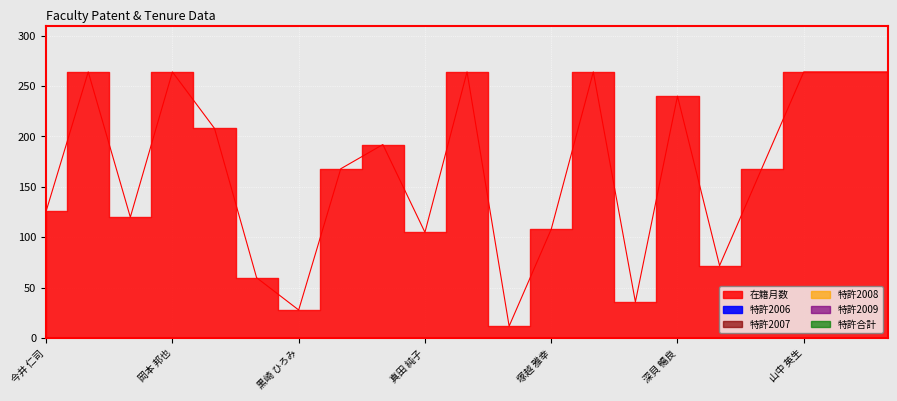

What are all the series names shown in the legend?

在籍月数, 特許2006, 特許2007, 特許2008, 特許2009, 特許合計